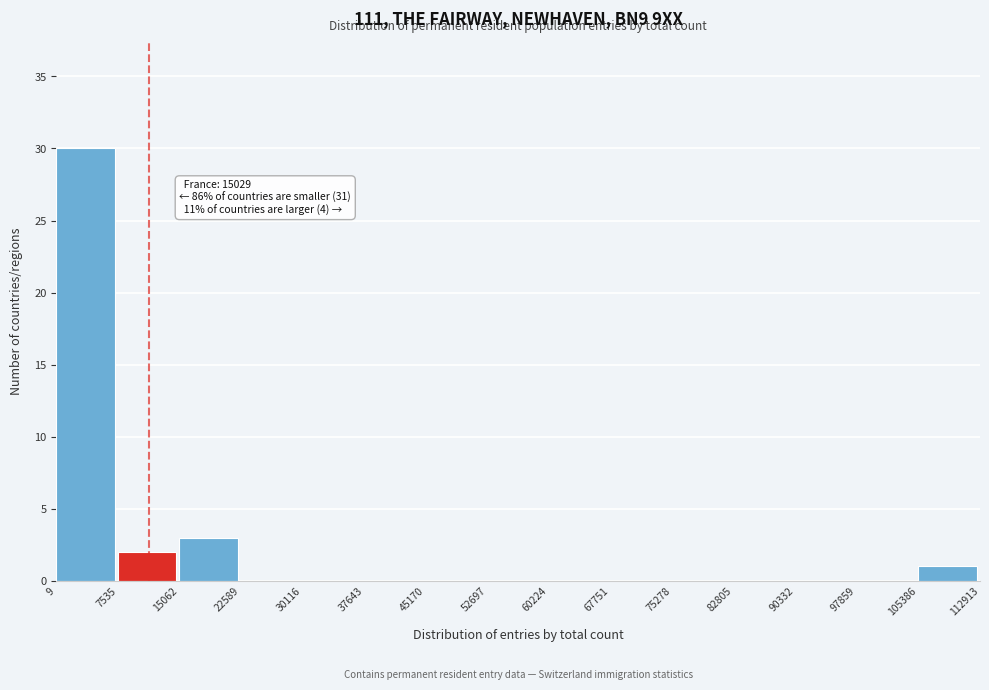

Over which range of the x-axis is the bar tallest?

9 to 7535